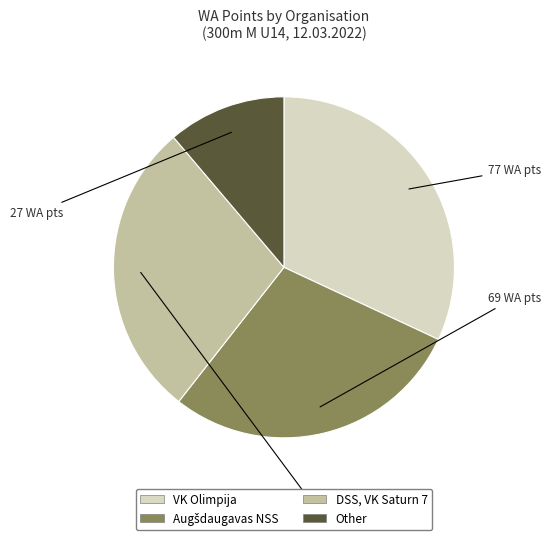

Combined, do Other and DSS, VK Saturn 7 account for over 50%?

No